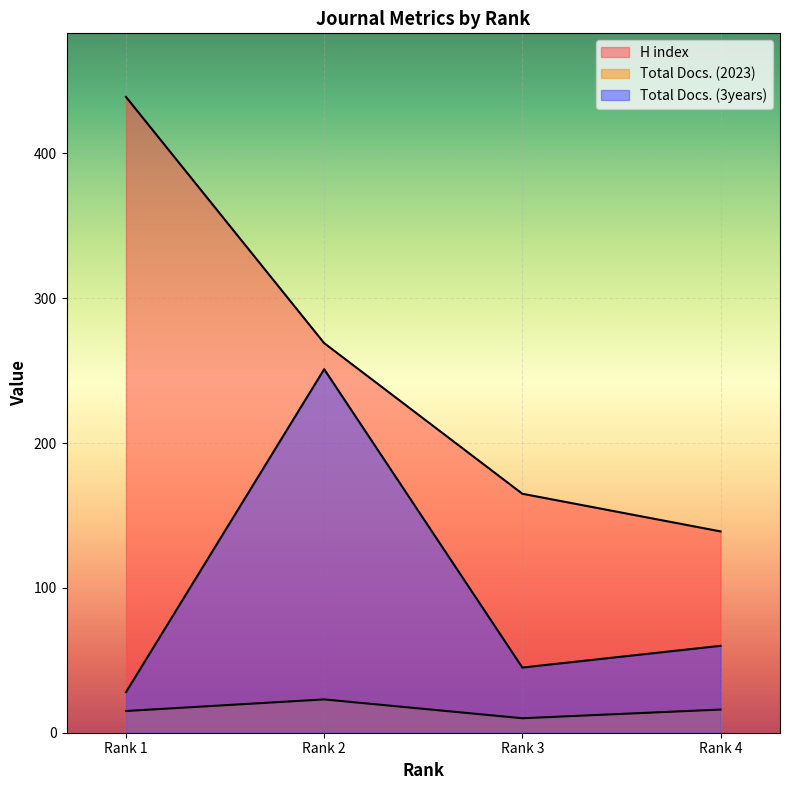

What is the value of the Total Docs. (2023) point at the 2nd from the left?

23